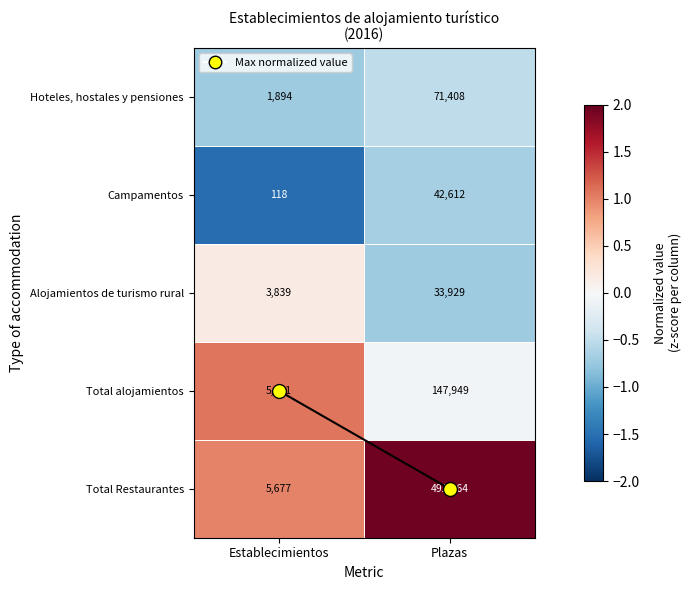

What is the sum of the Total alojamientos values at Plazas and Establecimientos?

153800